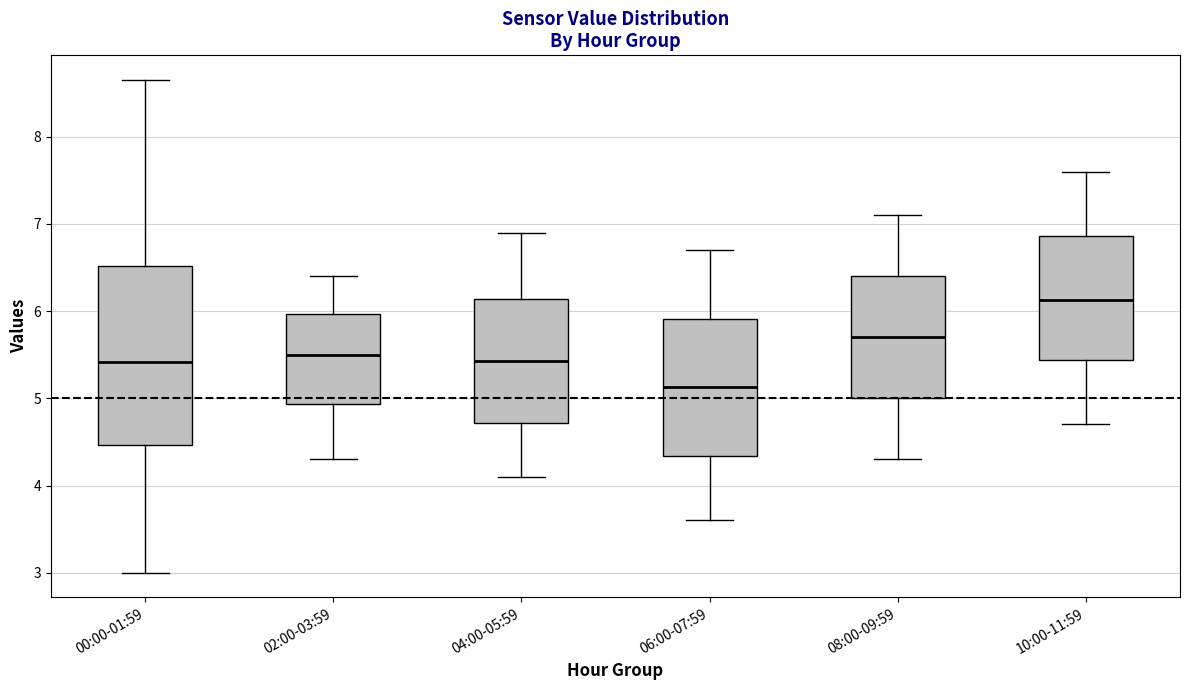

Which box's median line is the lowest?

06:00-07:59